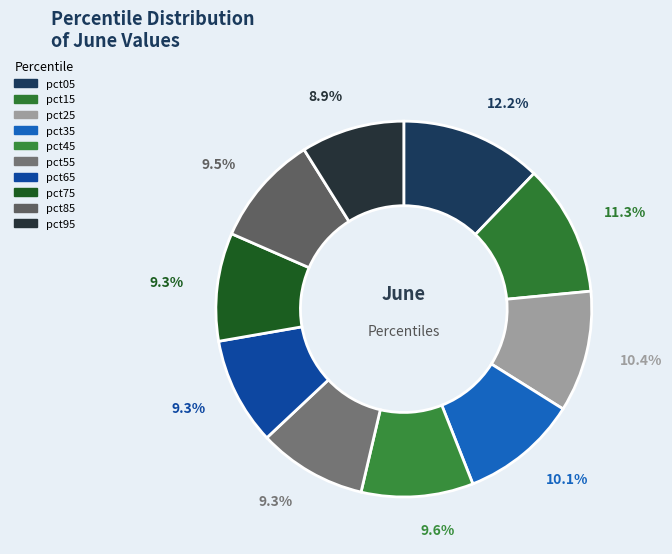

How many slices are in this pie chart?

10